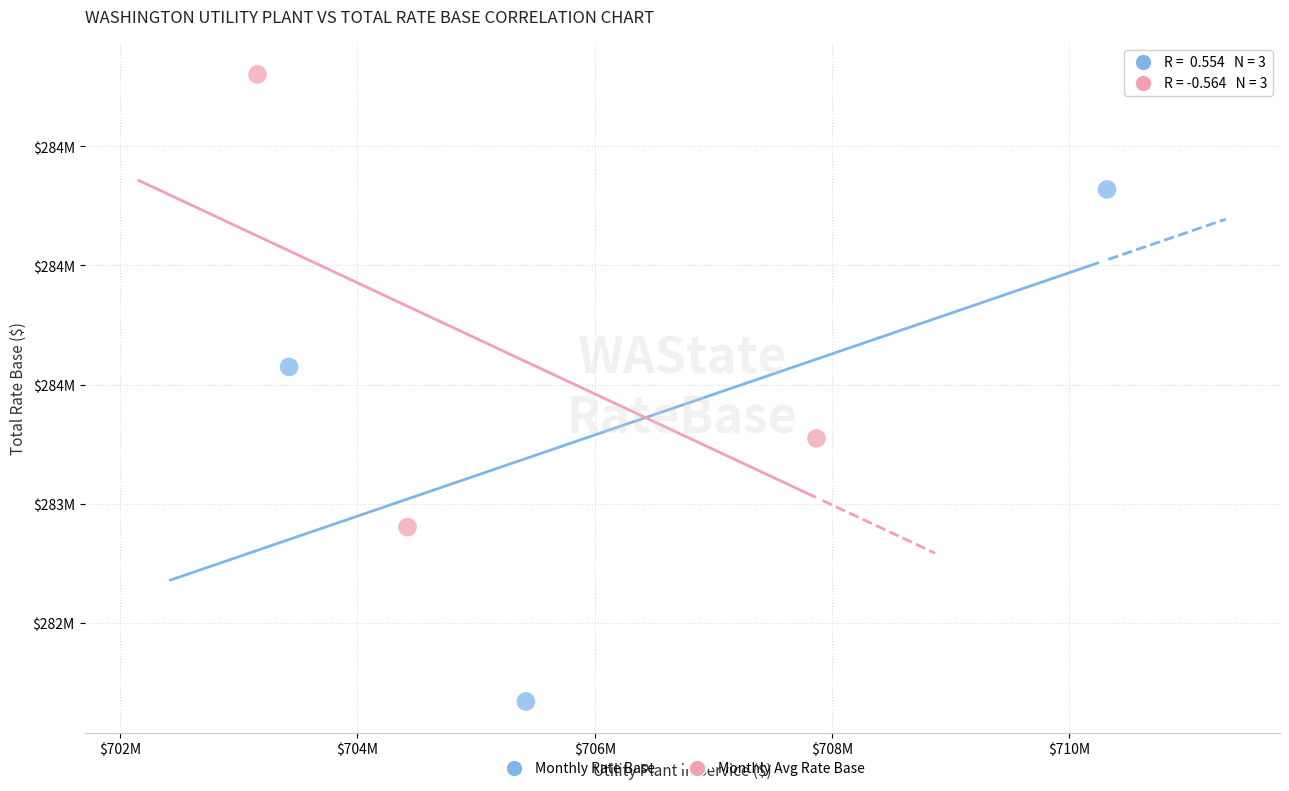

Which series reaches the minimum Y coordinate?

Monthly Rate Base